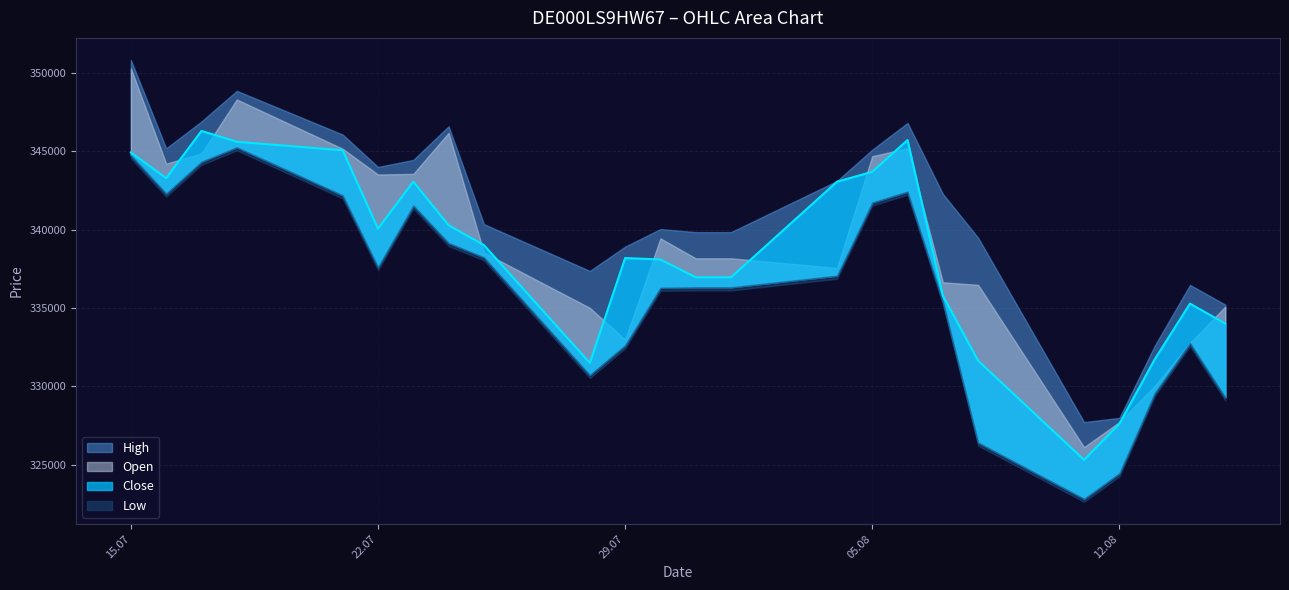

Rank the series at 31.07.2025 from lowest to highest value.

Low, Close, Open, High